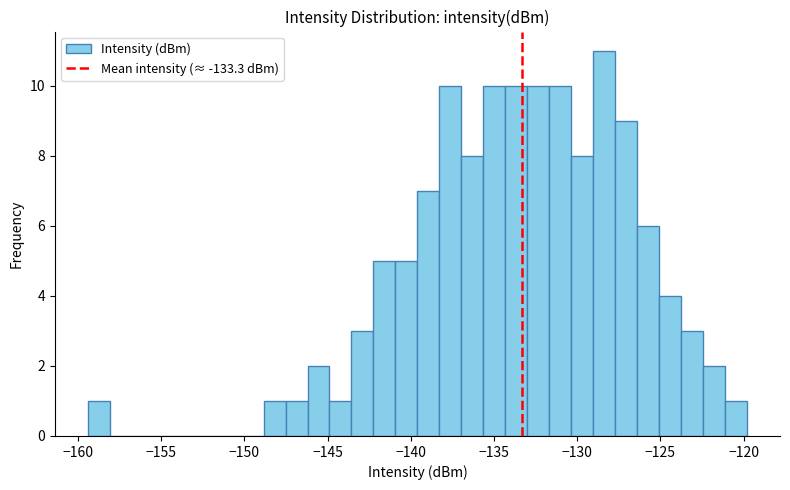

Around what value on the x-axis is the tallest bar? Give the approximate position of its centre, as read against the axis.

-128.5